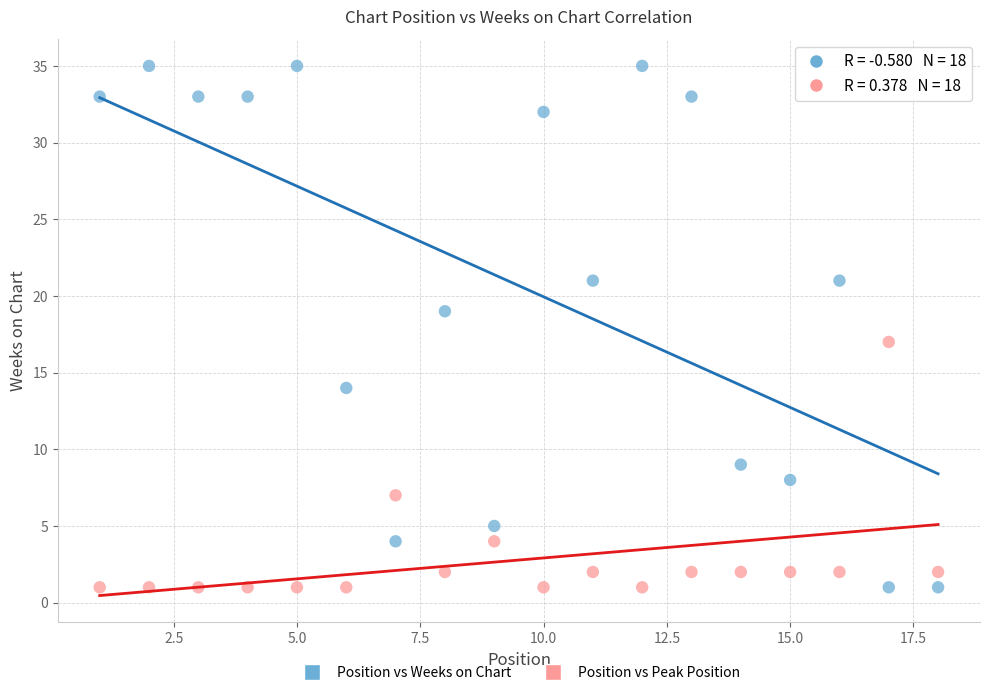

What is the X range (max minus min) for the scatter plot?

17